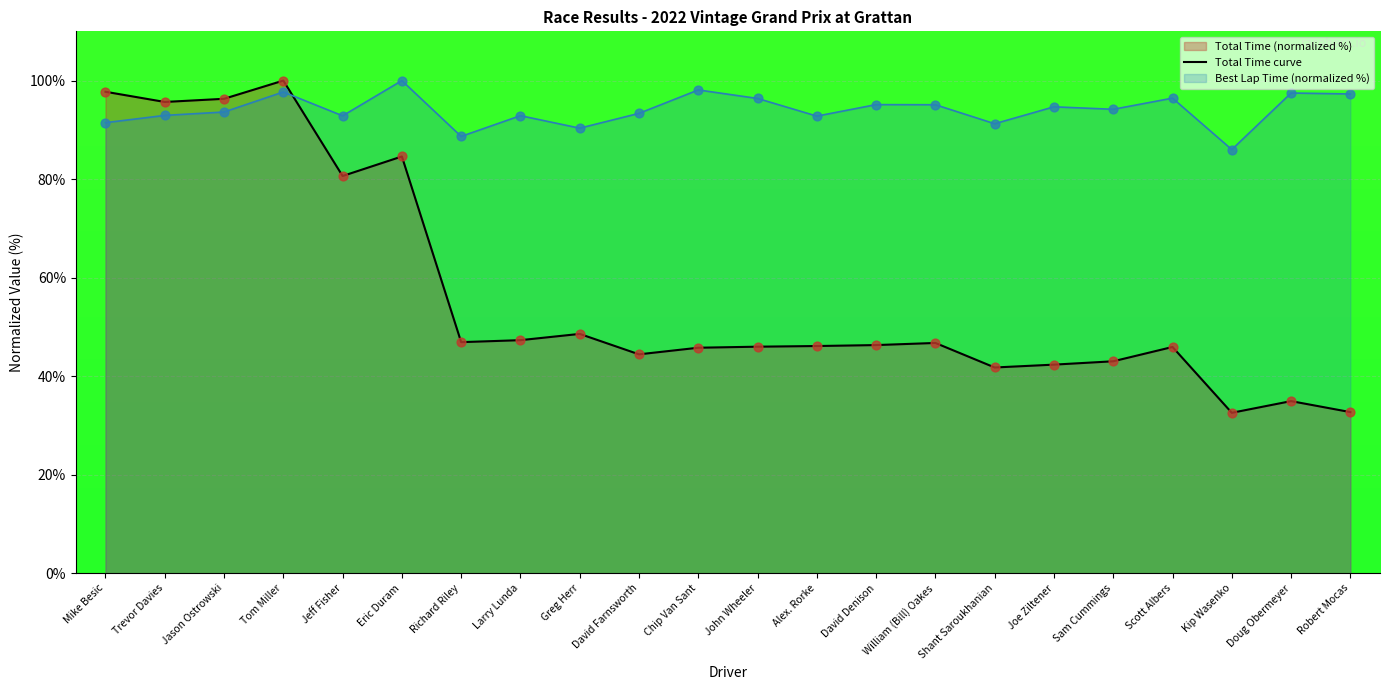

What is the change in value from Scott Albers to Doug Obermeyer?

-11.0